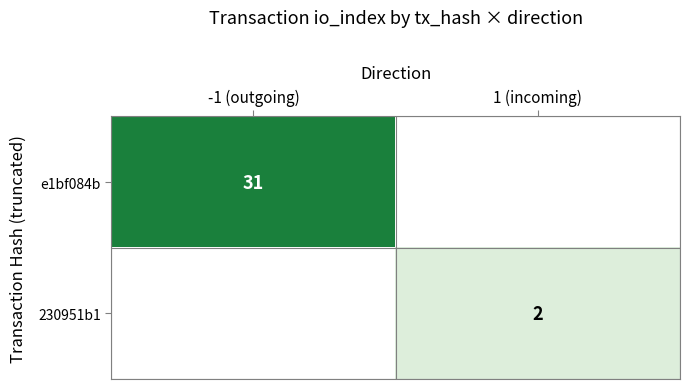

Is it true that 230951b1 equals 2 at 1 (incoming)?

True